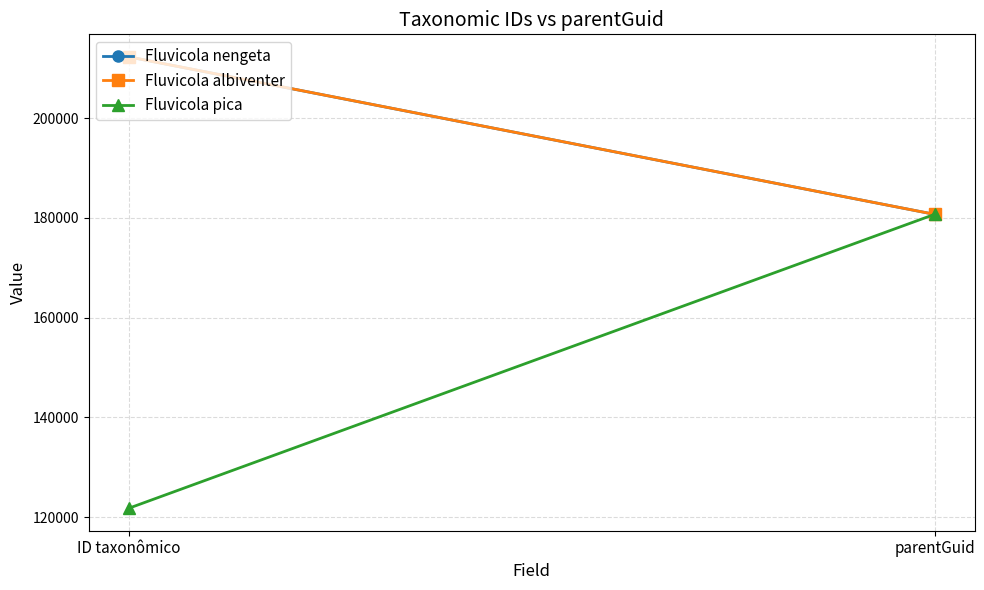

Where is Fluvicola pica nearest to the value 151257?

ID taxonômico